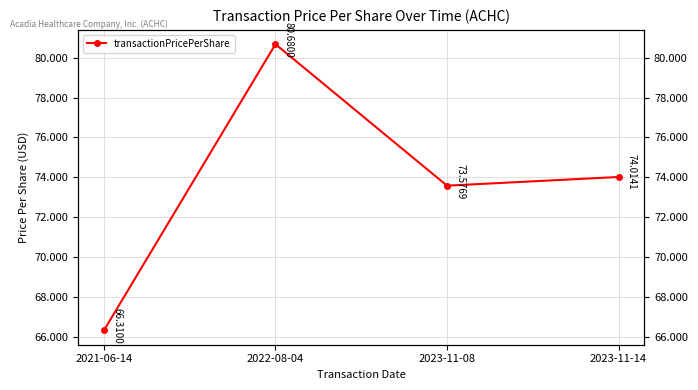

How many points are lower than both their immediate neighbors (excluding endpoints)?

1